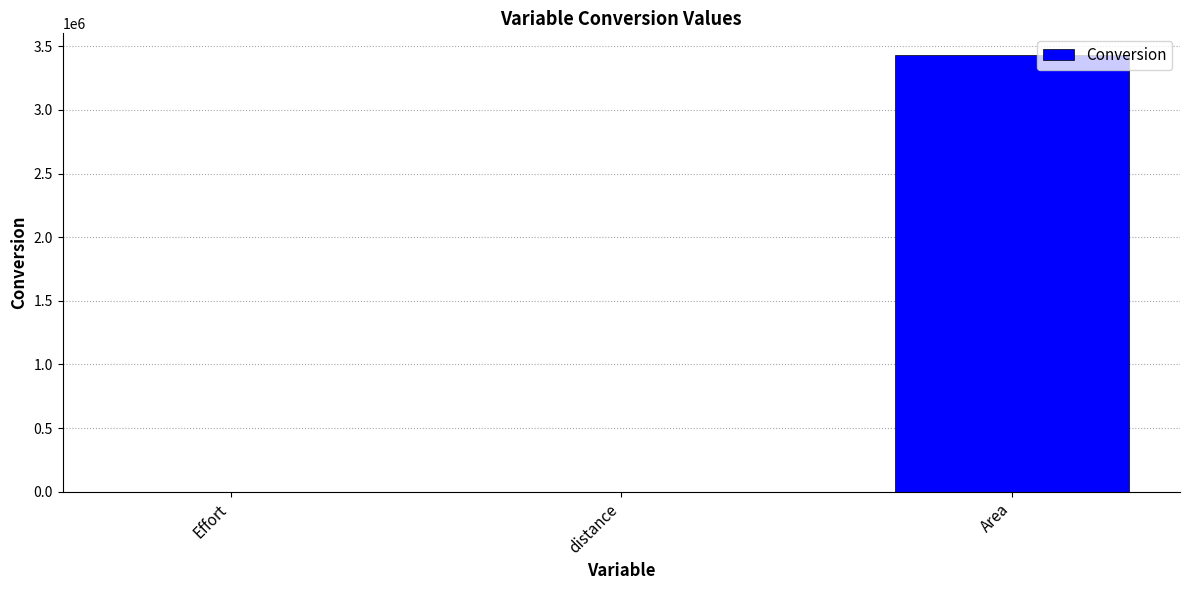

Between Effort and Area, which is larger?

Area